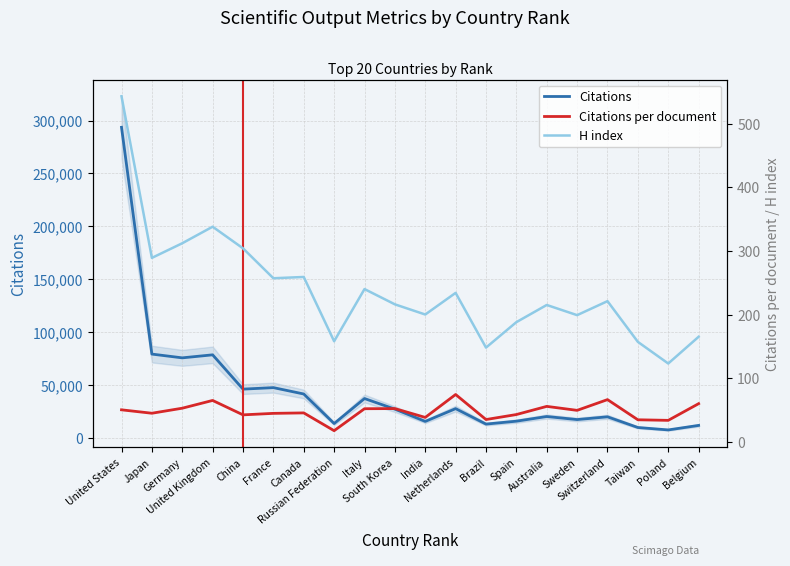

How many categories are shown in the chart?

20